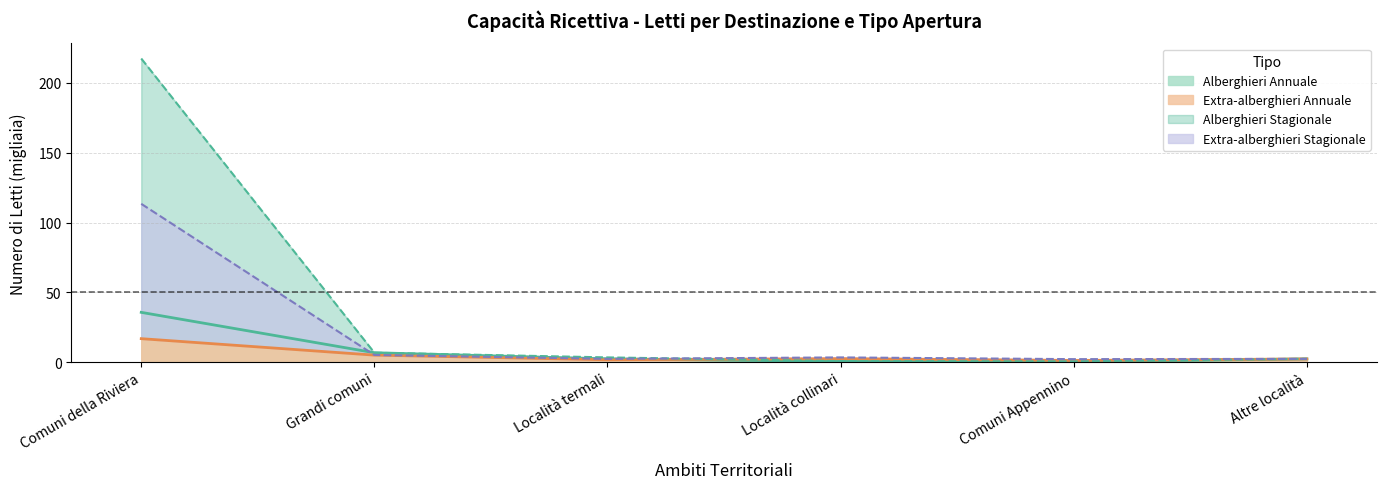

Does the chart have visible grid lines?

Yes